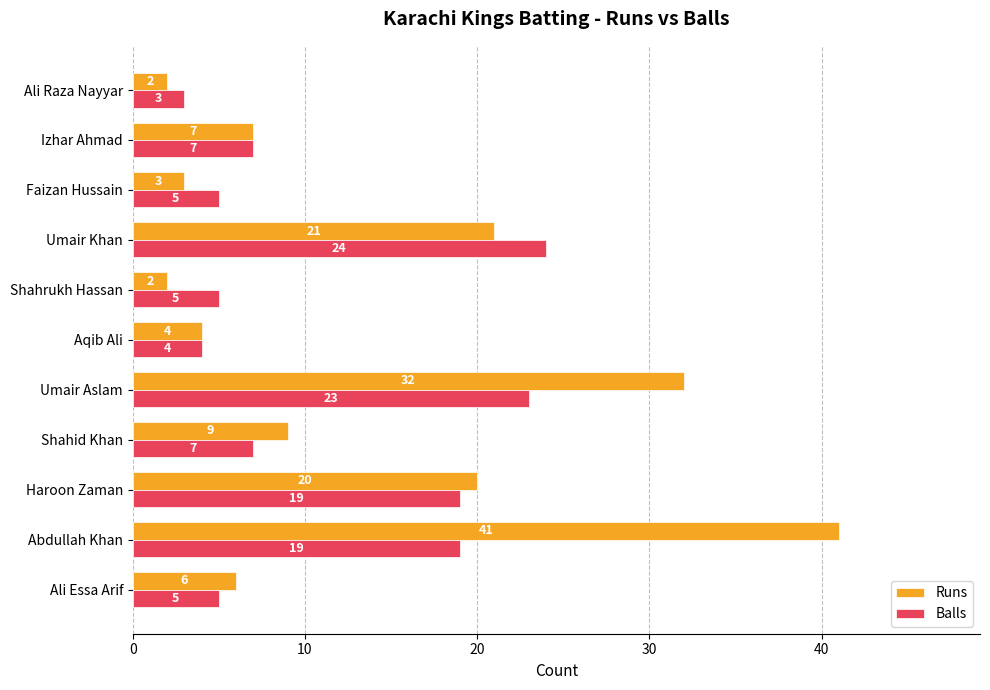

What is the minimum value for Runs?

2